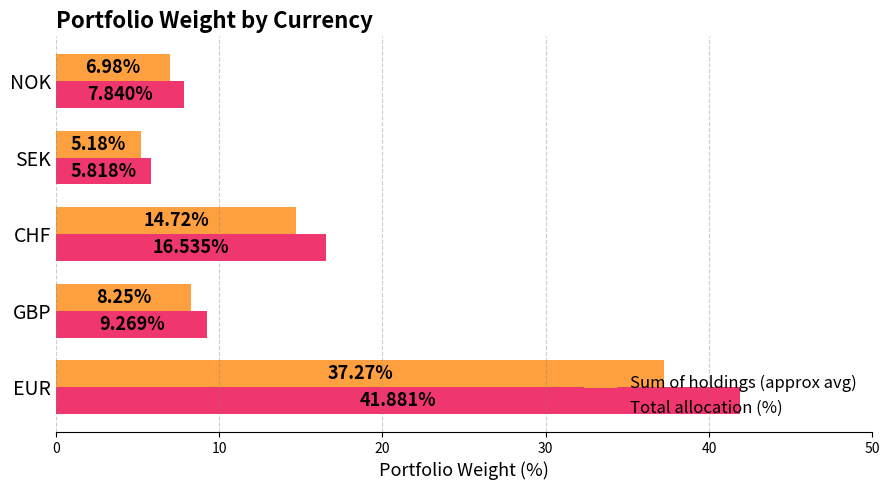

What is the sum of all Sum of holdings (approx avg) values?

72.4